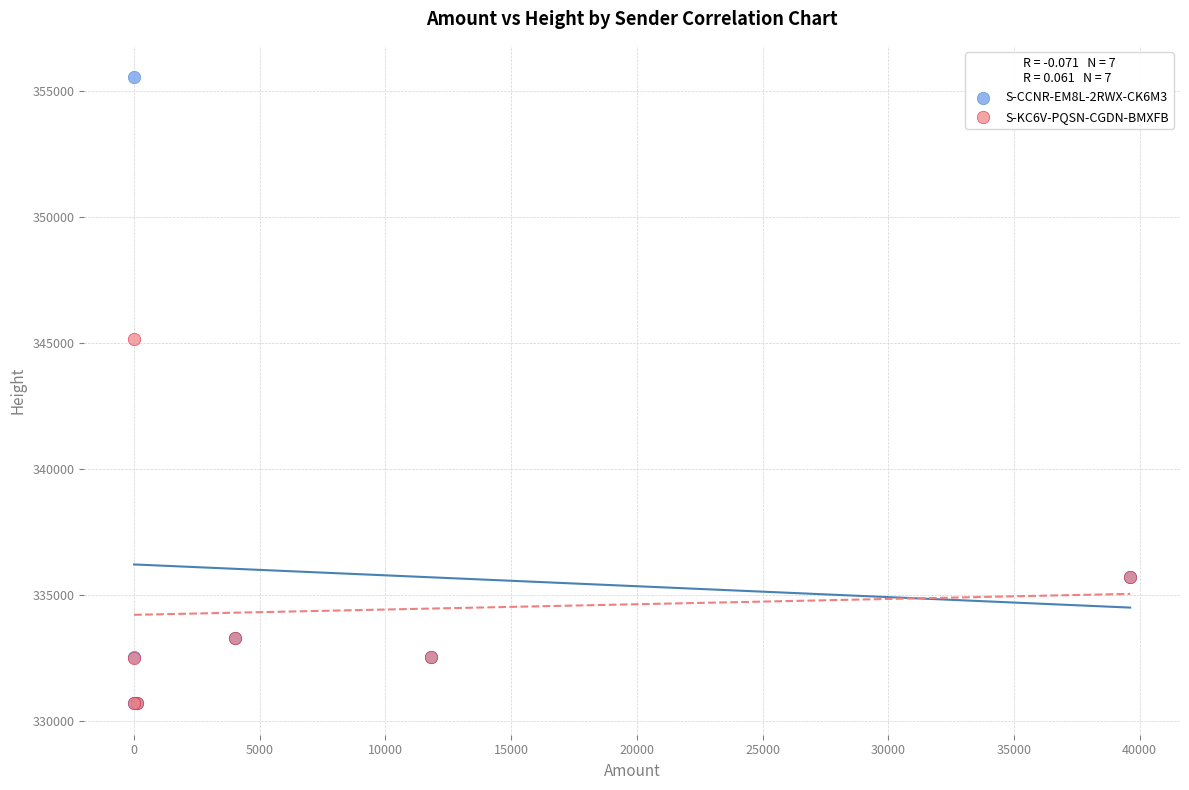

Which series reaches the maximum Y coordinate?

S-CCNR-EM8L-2RWX-CK6M3